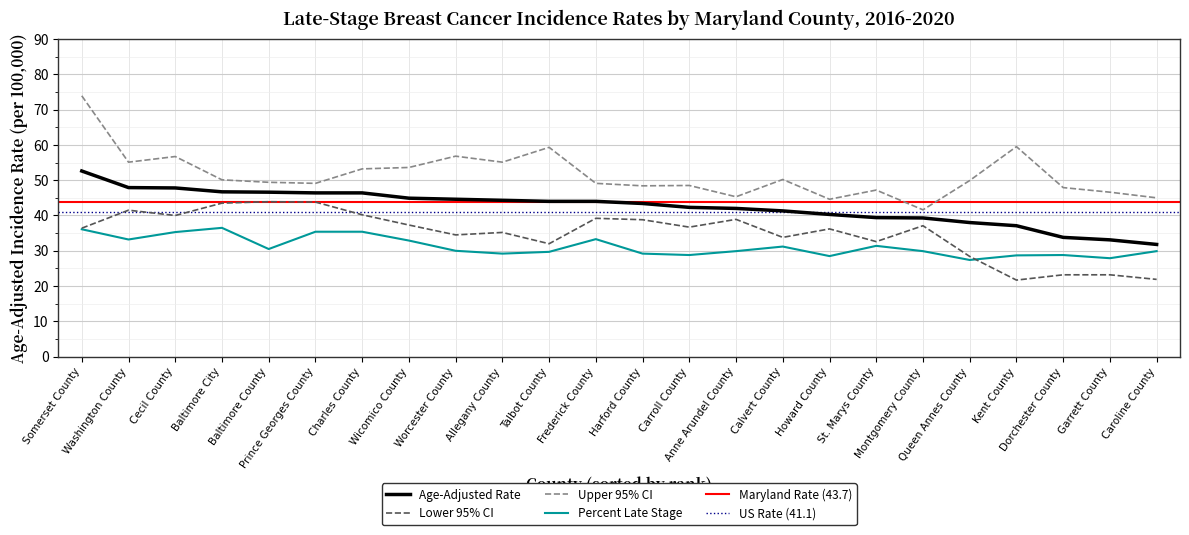

What is the label of the 19th point from the left?

Montgomery County